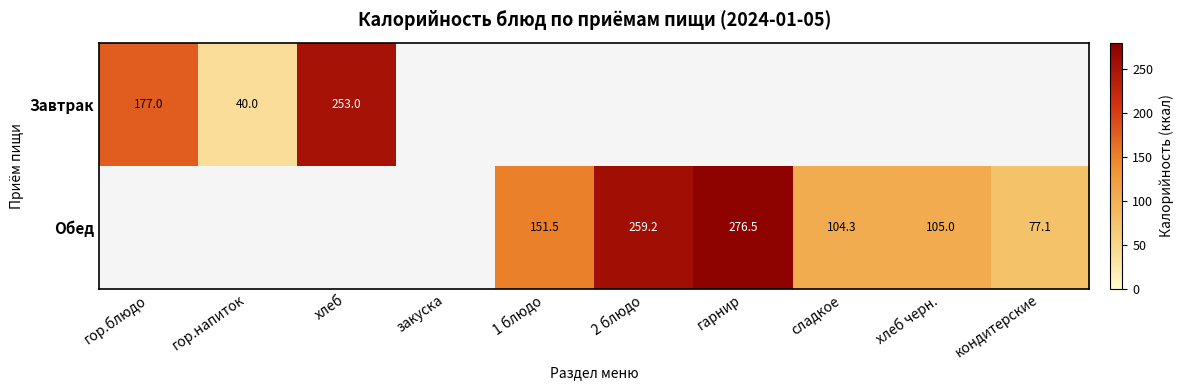

How many series are shown in this chart?

2